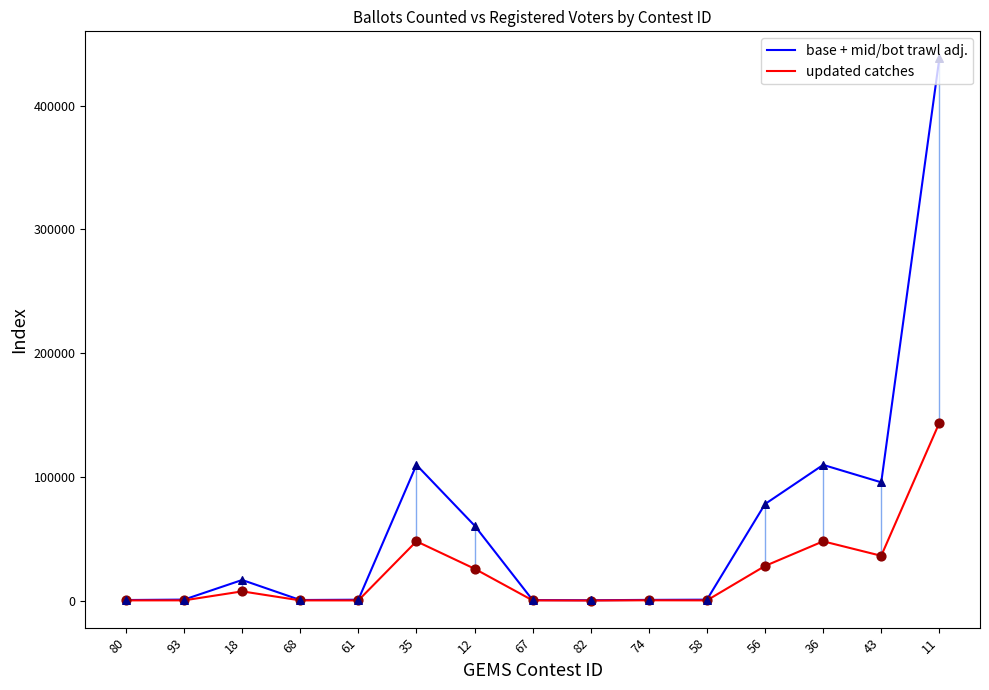

What are all the series names shown in the legend?

base + mid/bot trawl adj., updated catches